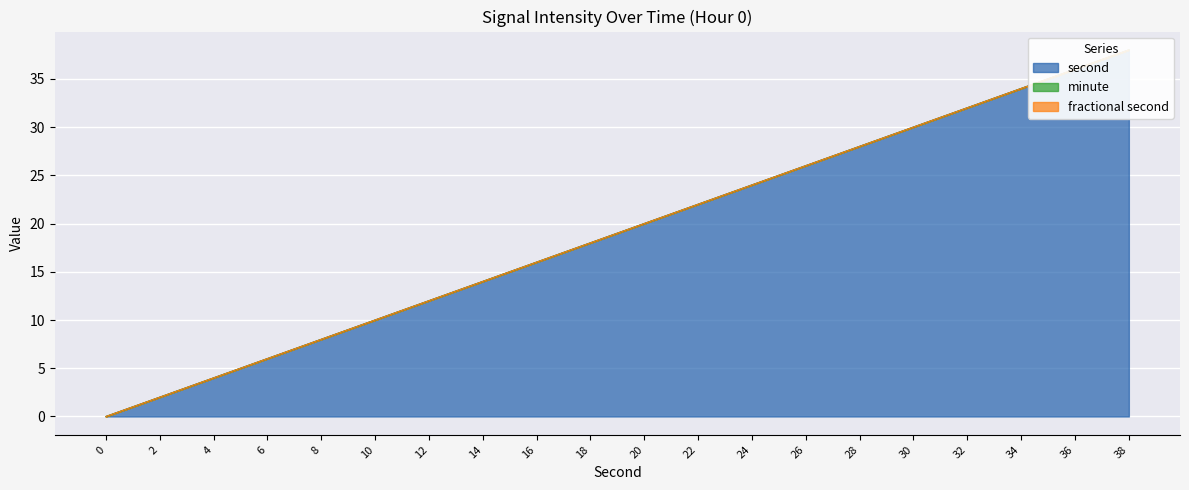

How many distinct data groups are displayed?

3